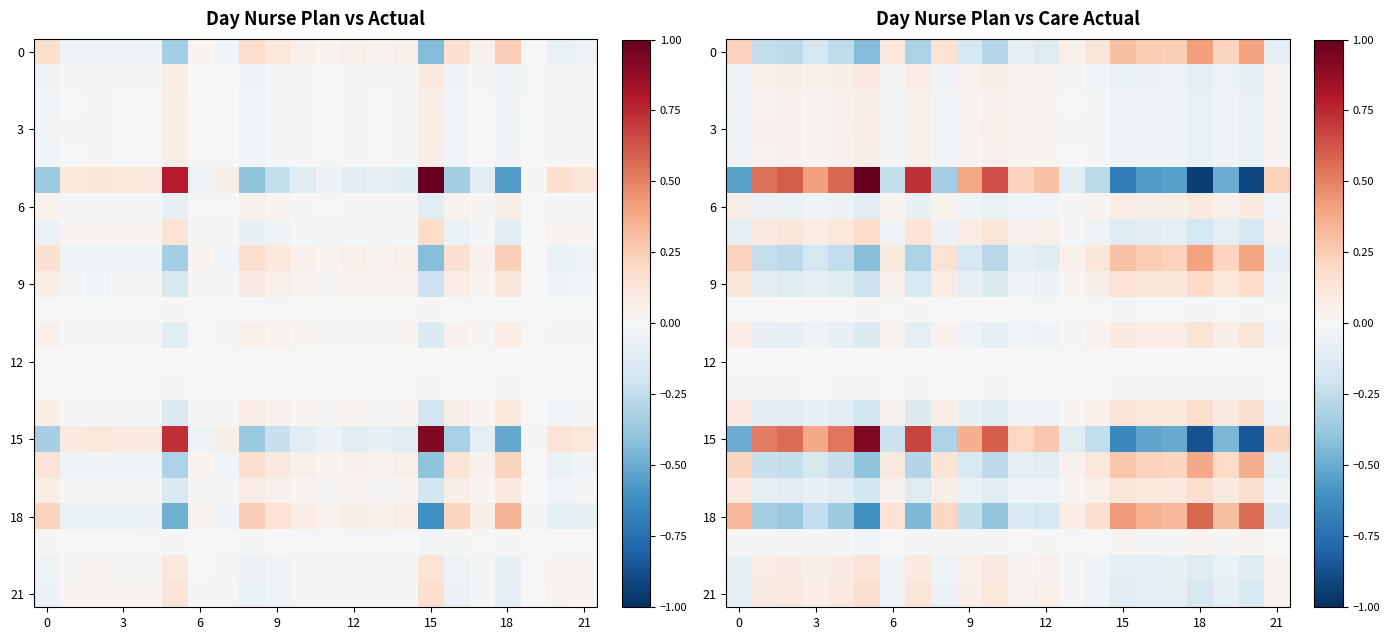

What is the greatest value displayed?

1.0